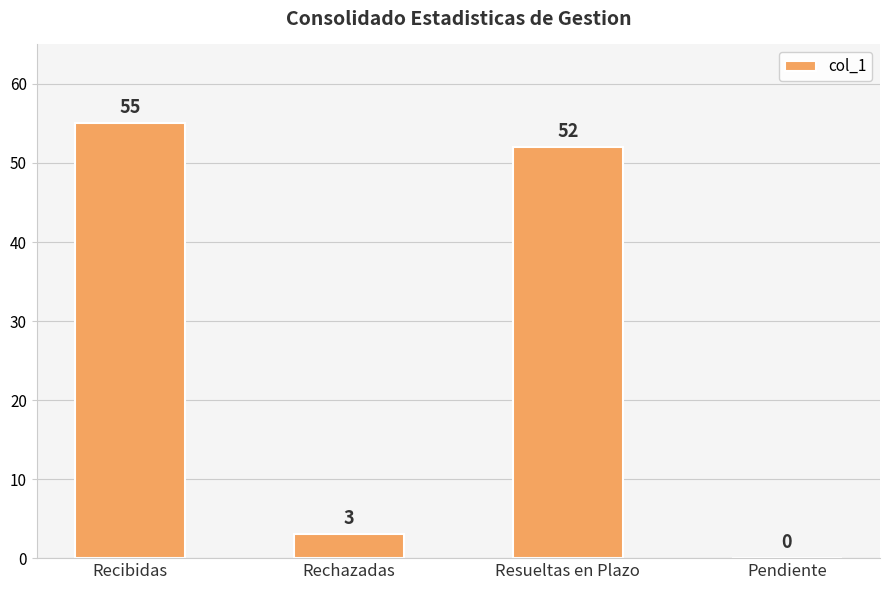

What is the ratio of the value at Recibidas to the value at Rechazadas?

18.3